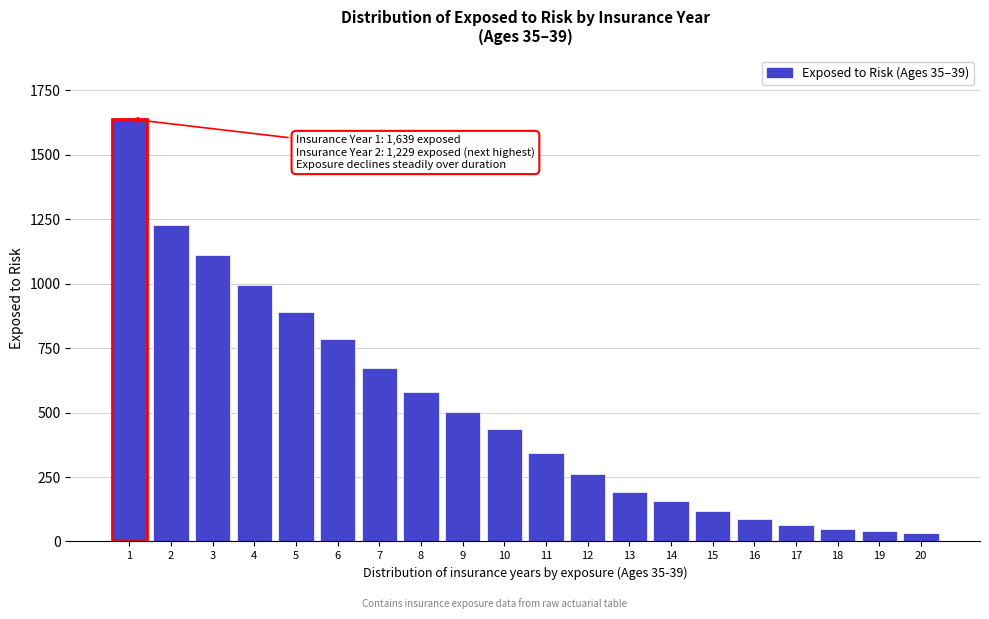

What is the maximum value shown in the chart?

1639